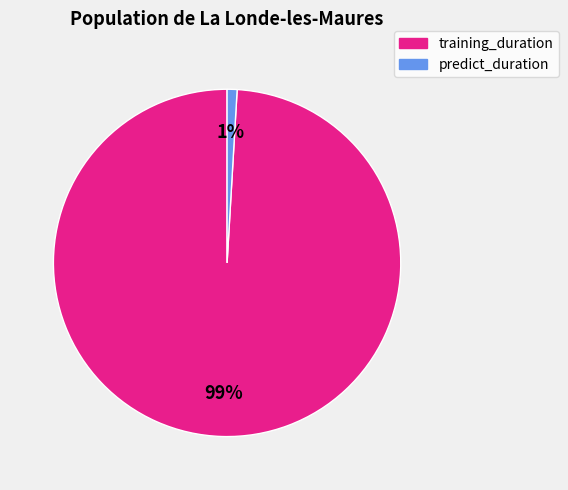

Is there a majority slice in this chart?

Yes